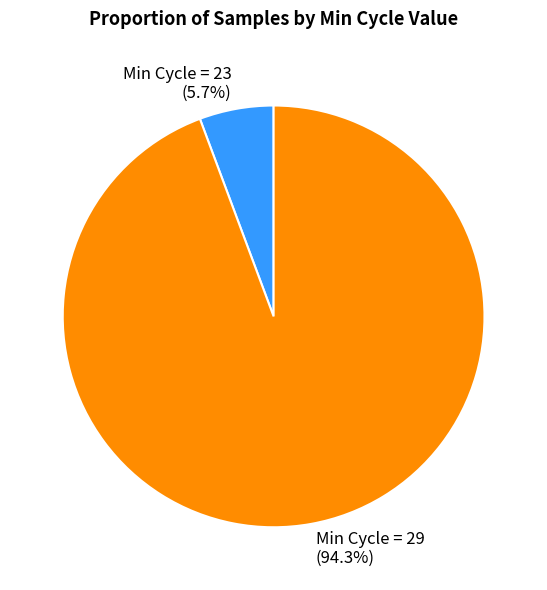

To the nearest percent, what is the difference between the largest and smallest slice percentages?

89%